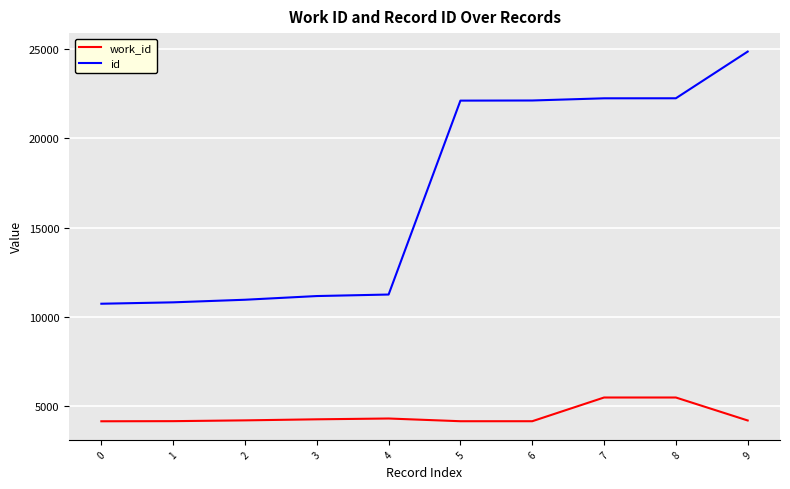

True or false: work_id and id intersect in this chart.

False